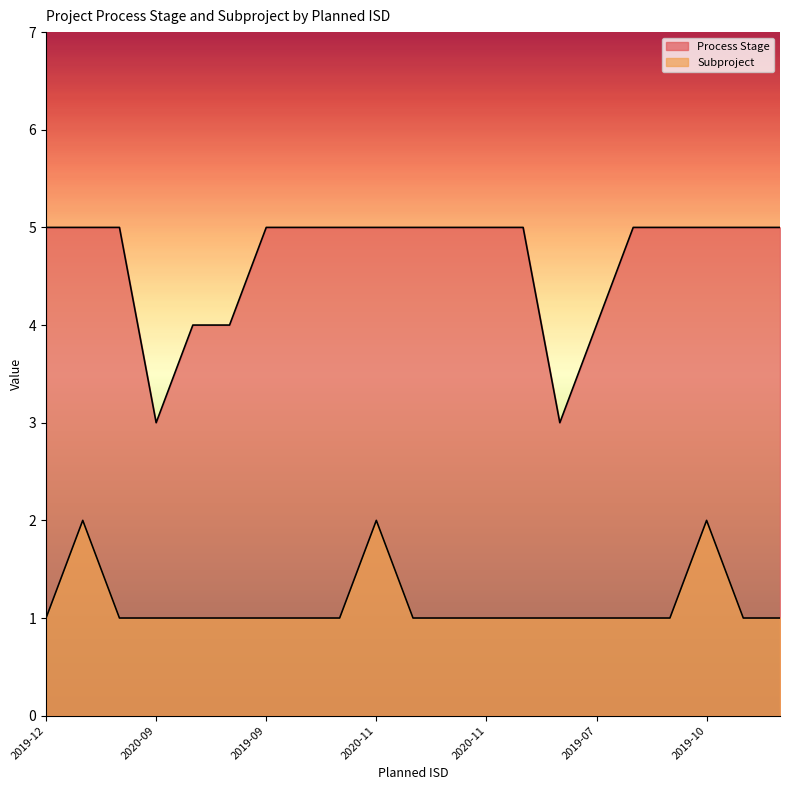

Which category has the highest value in the Process Stage series?

2019-12